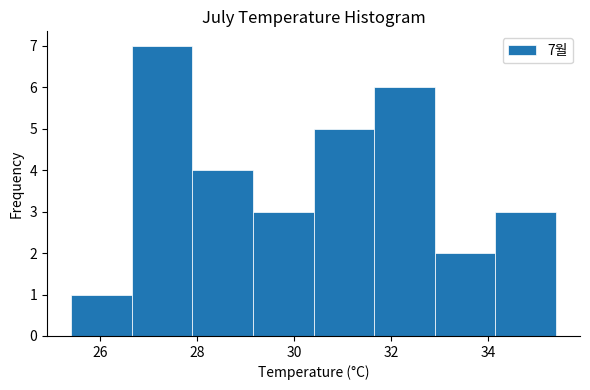

Over which range of the x-axis is the bar tallest?

26.65 to 27.90